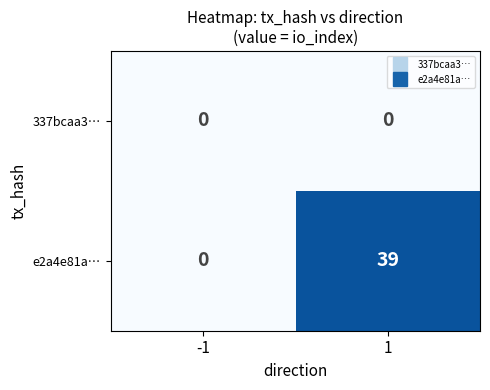

What is the greatest value displayed?

39